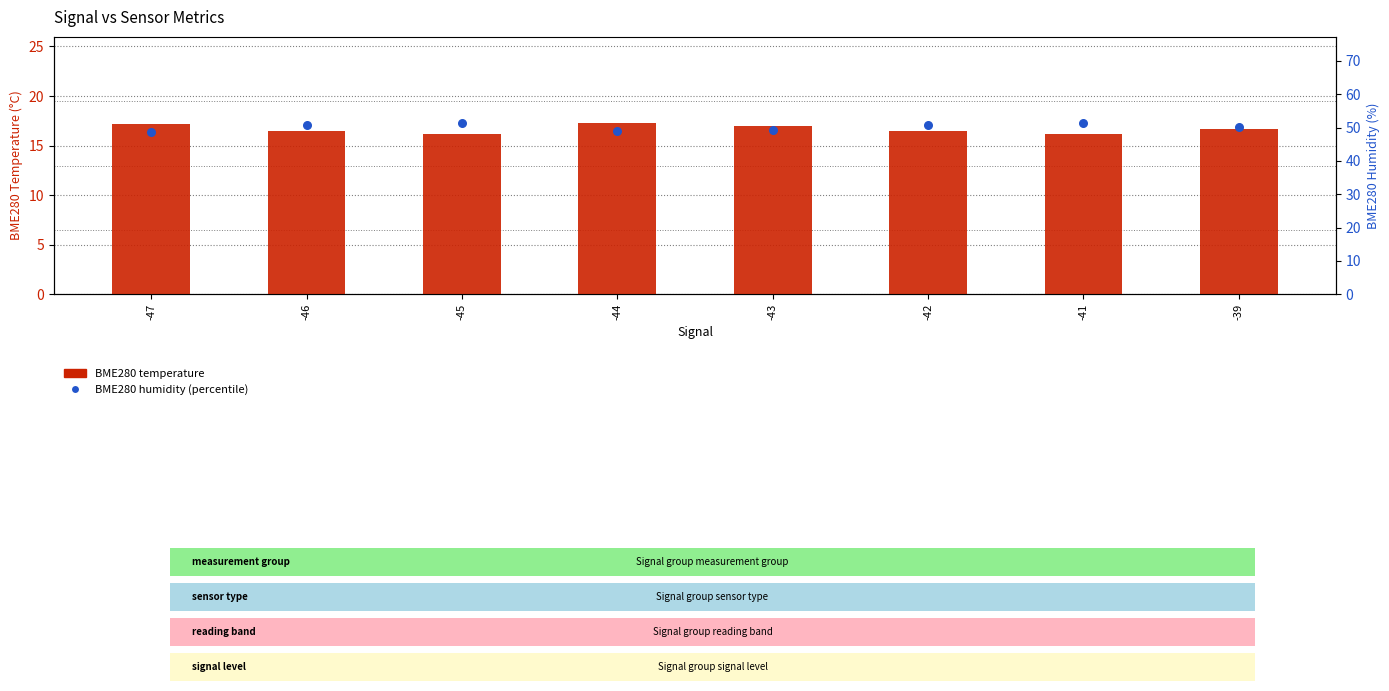

Which series reaches the minimum Y coordinate?

BME280 Temperature (°C)